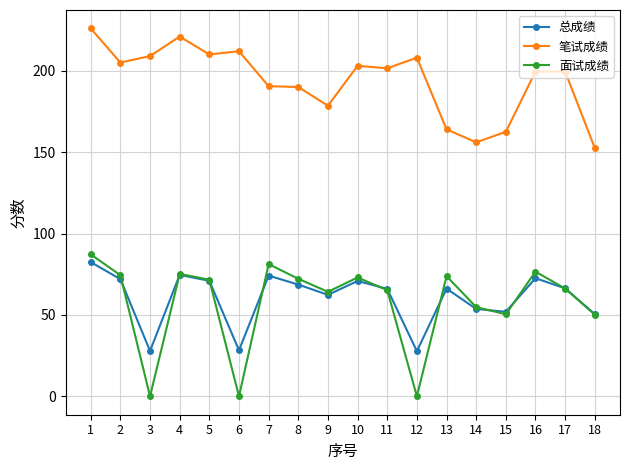

What is the difference between the 笔试成绩 values at 16 and 18?

47.0